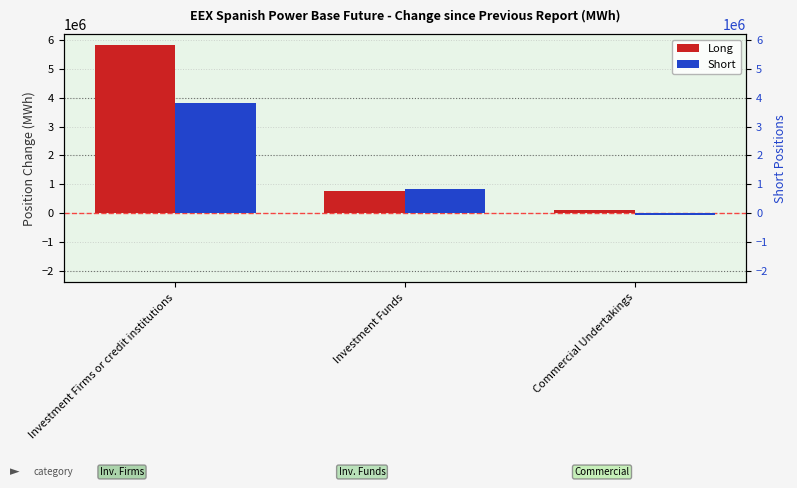

What is the approximate value of Long at Investment Funds?

757922